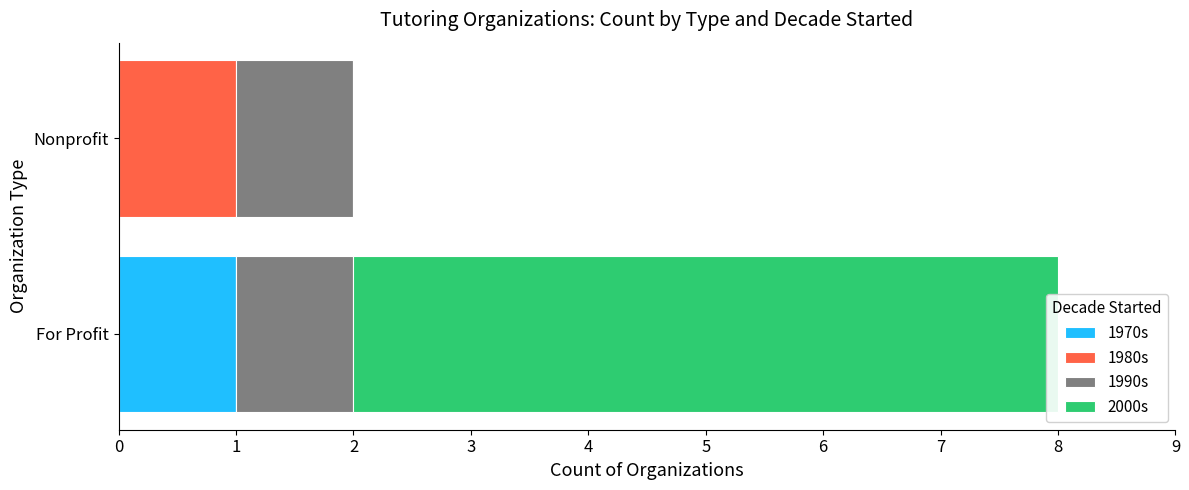

How many values in the 1970s series are below 1?

1